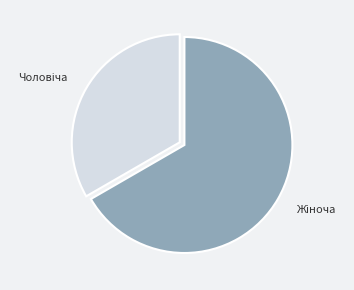

Does any single category account for the majority?

Yes